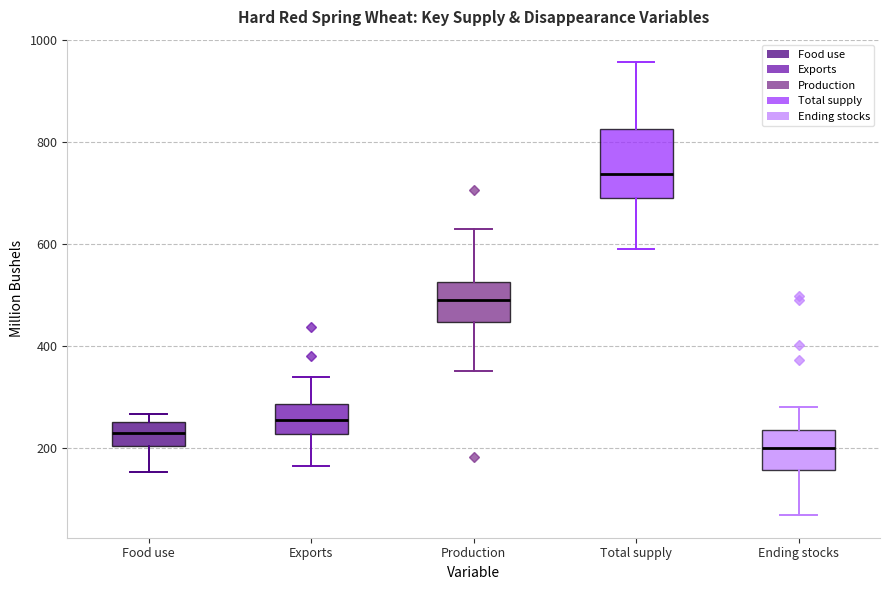

Which box's median line is the highest?

Total supply